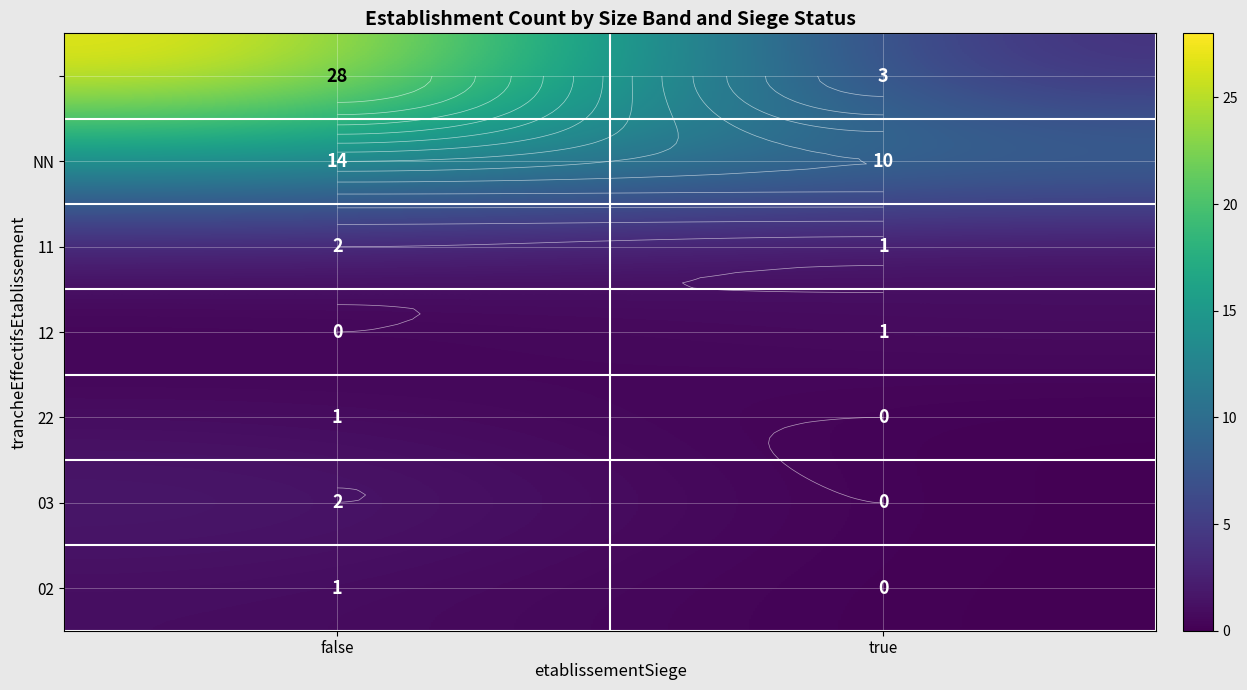

What is the sum of the NN values at false and true?

24